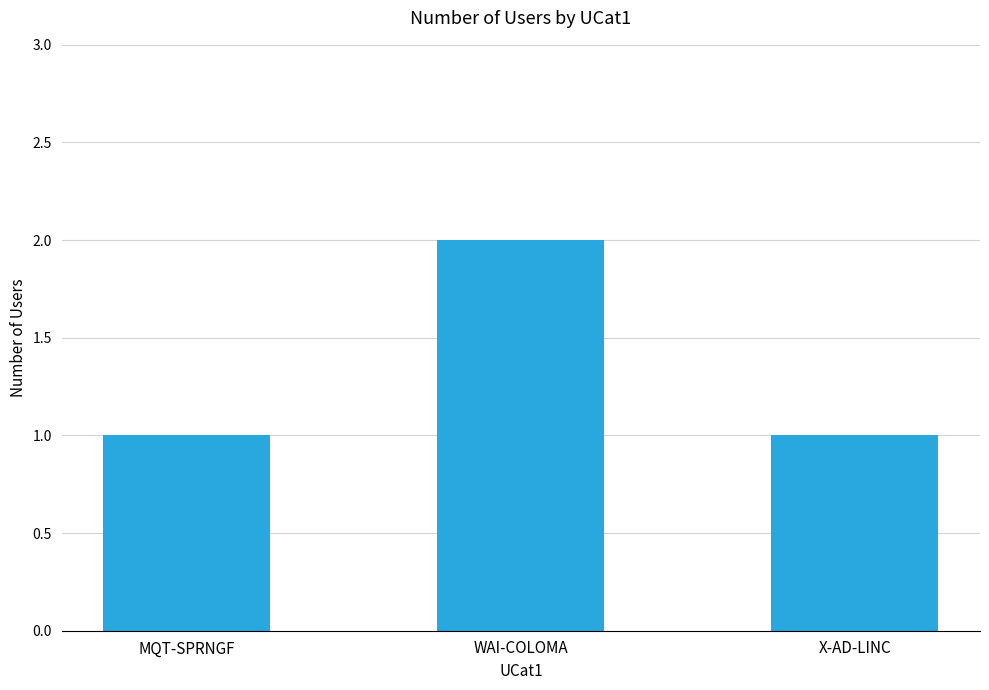

How many bars are there in total?

3